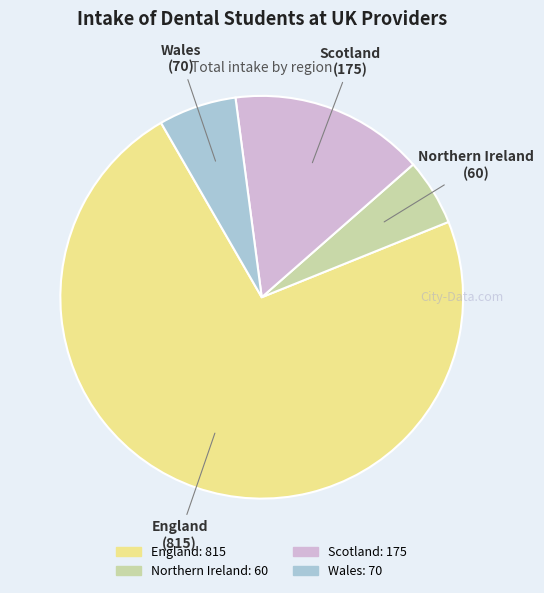

Rank the categories by value from lowest to highest.

Northern Ireland, Wales, Scotland, England